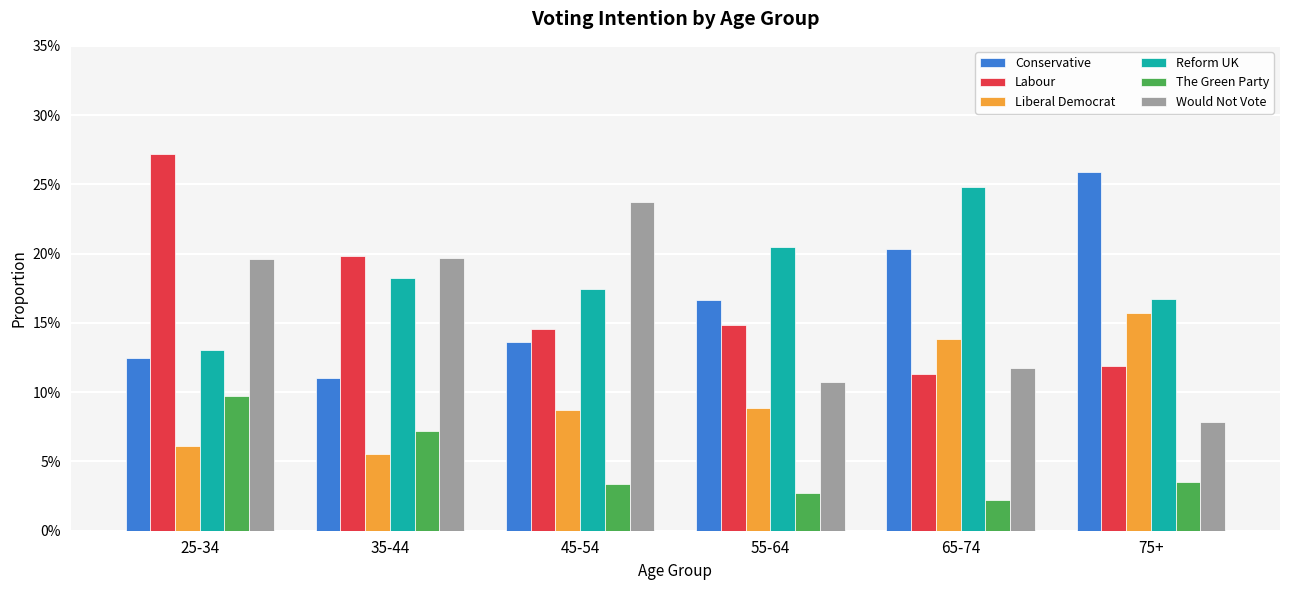

What is the approximate value of Reform UK at 55-64?

0.2